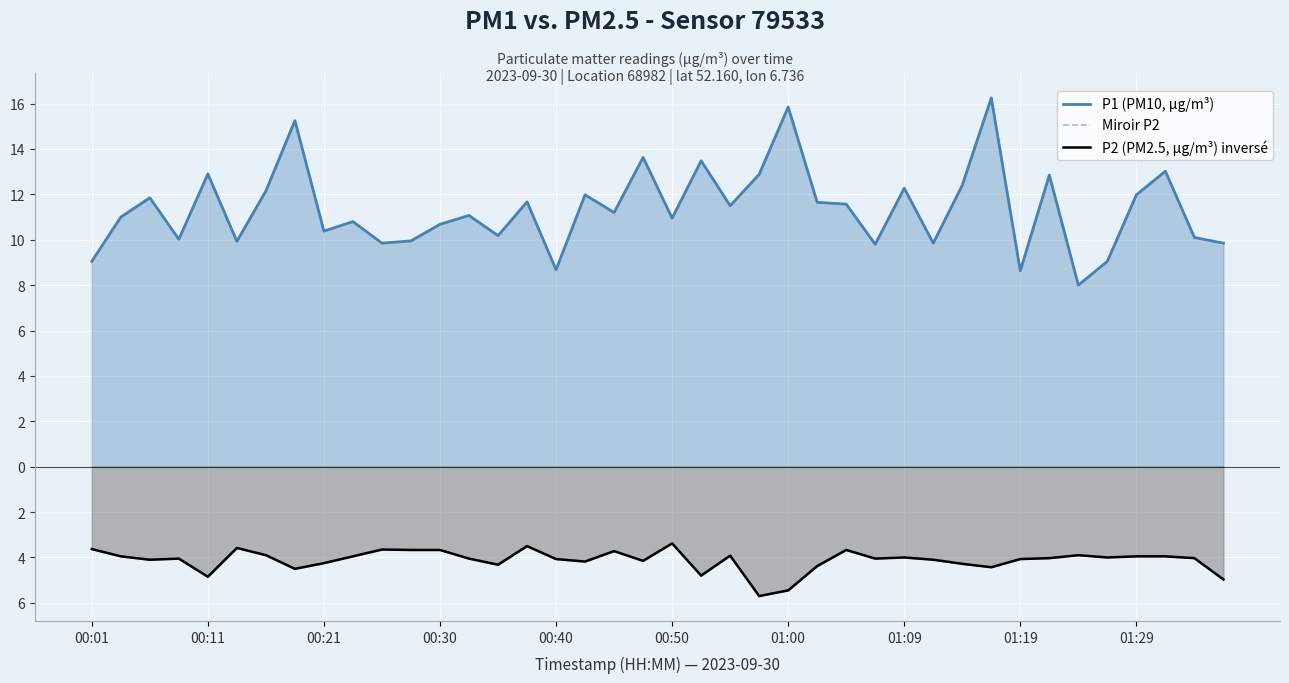

True or false: Miroir P2 has a value of -3.7 at 00:30.

True